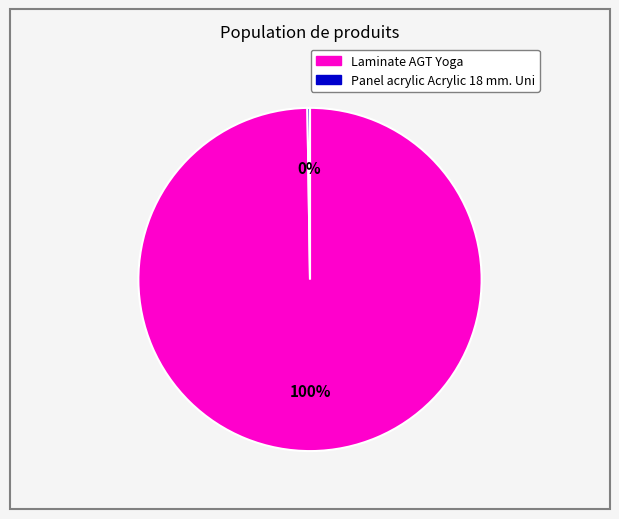

Is there a majority slice in this chart?

Yes